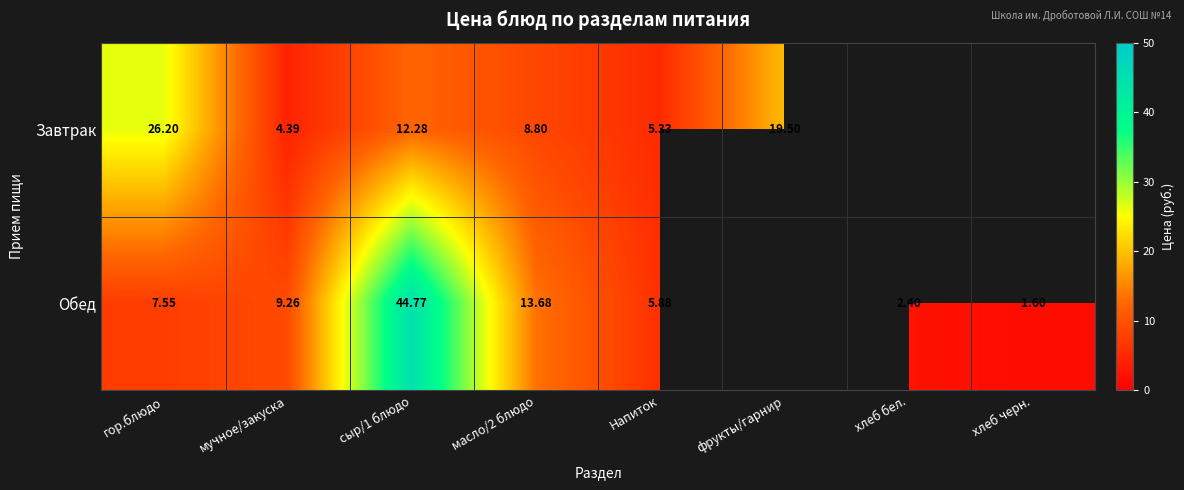

Which series changed the most between гор.блюдо and мучное/закуска?

Завтрак